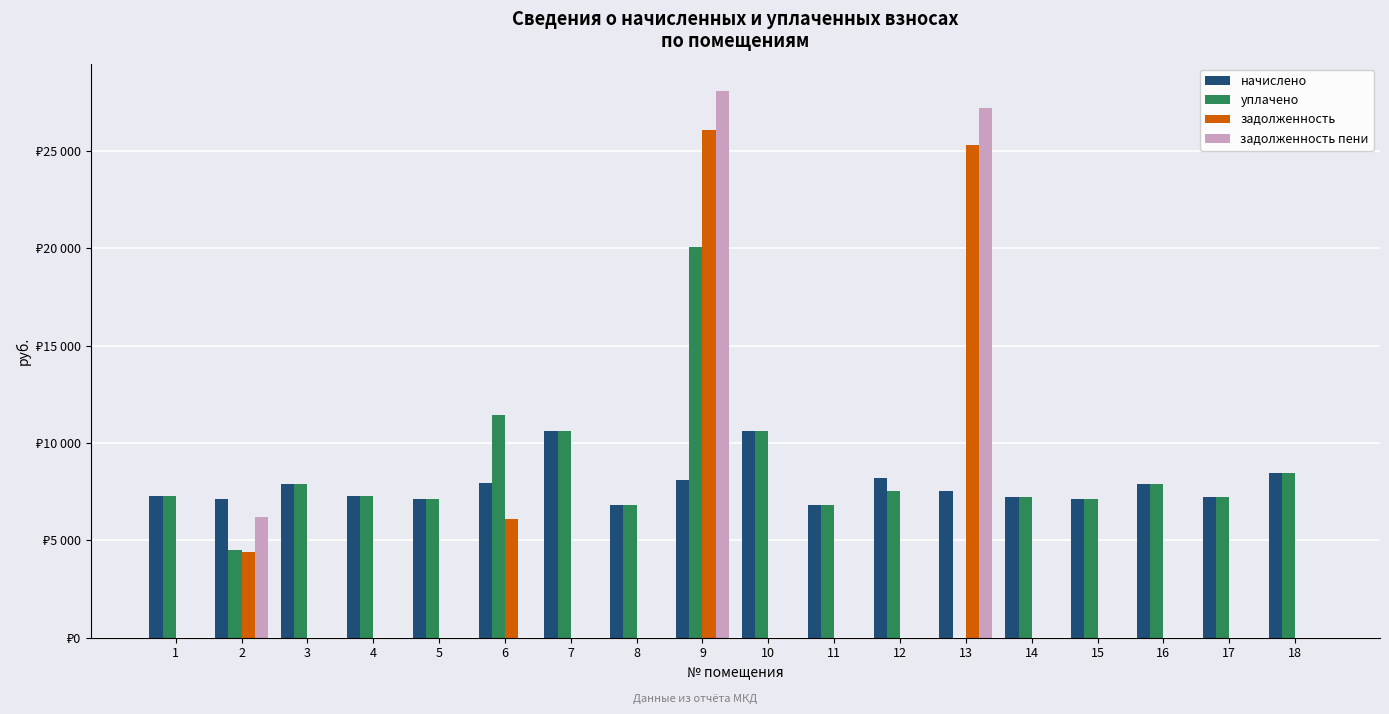

What are all the series names shown in the legend?

начислено, уплачено, задолженность, задолженность пени